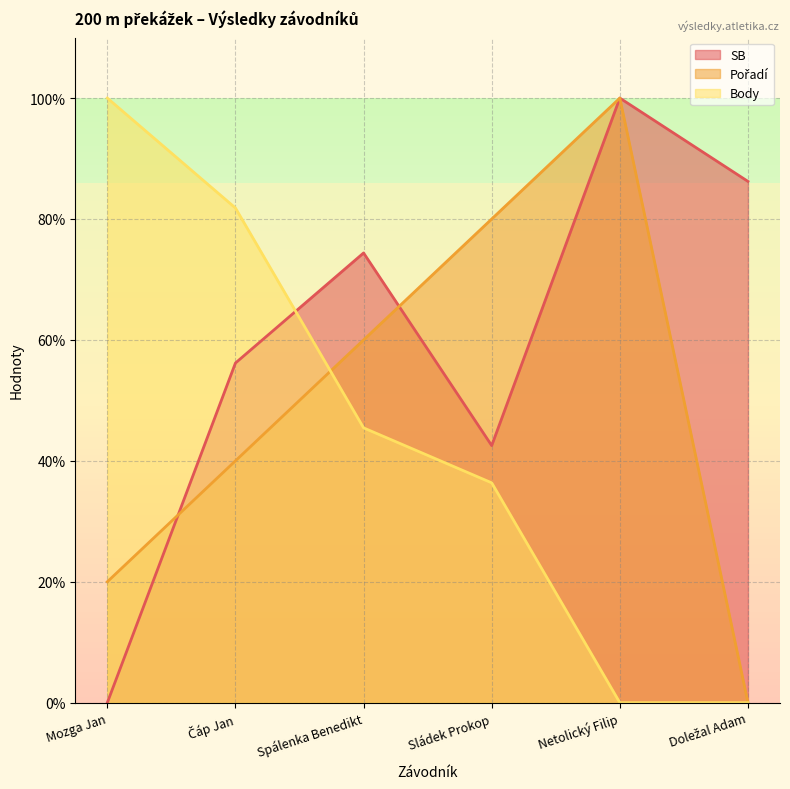

Does the chart have visible grid lines?

Yes